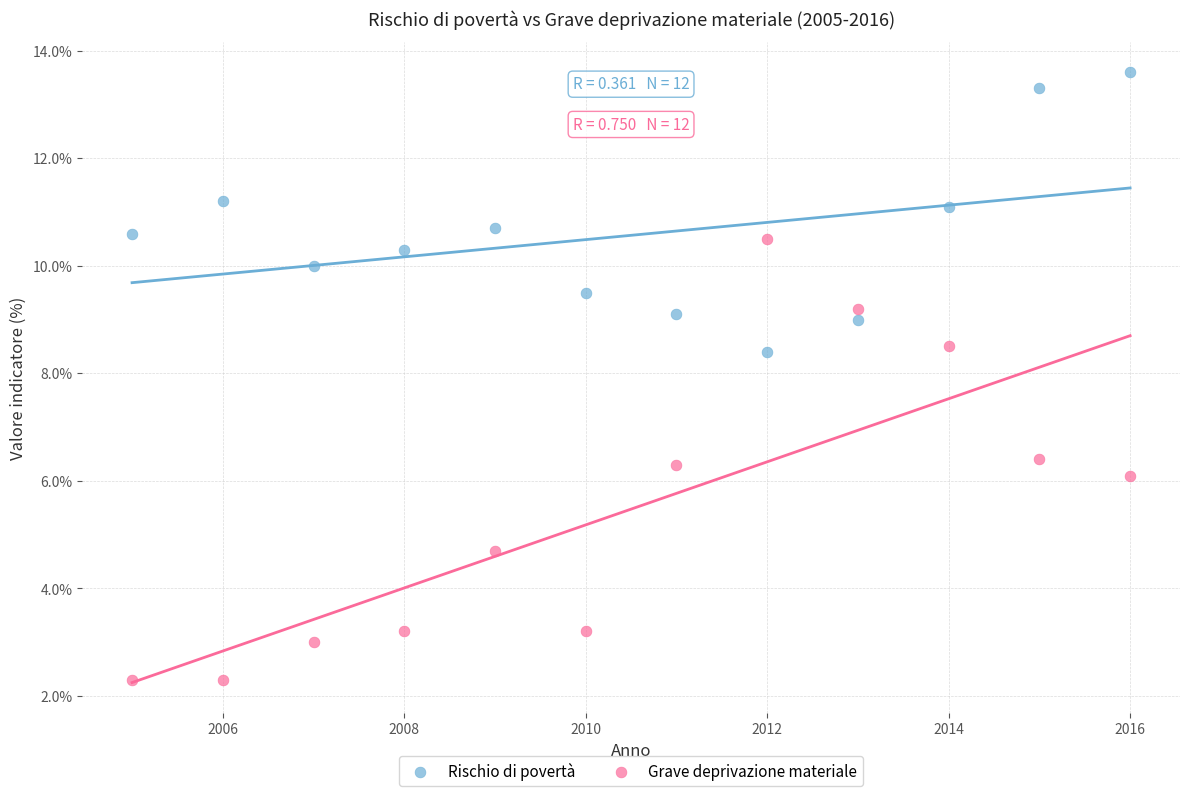

Across all data points, what is the range of X values (max minus min)?

11.0